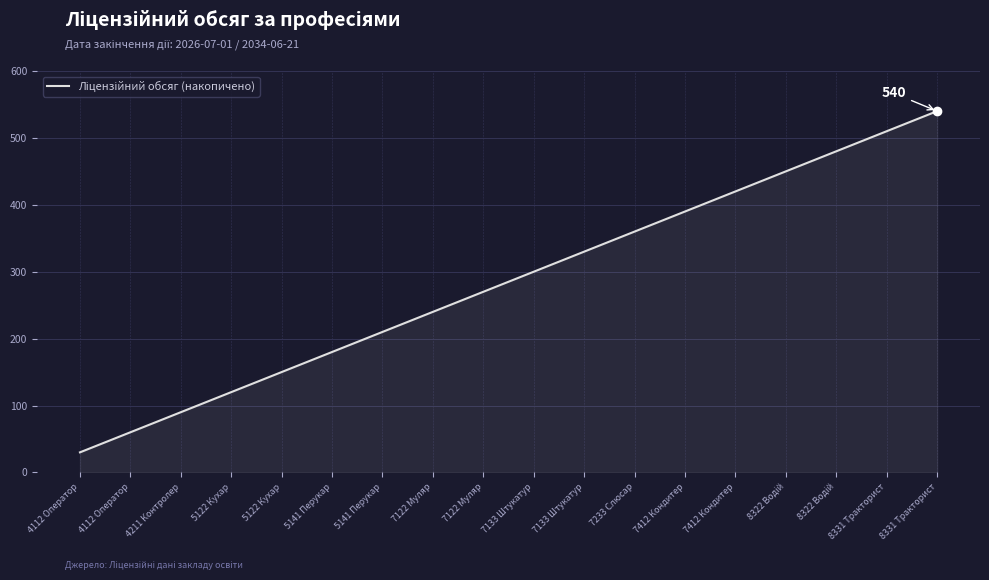

Does the chart have visible grid lines?

Yes